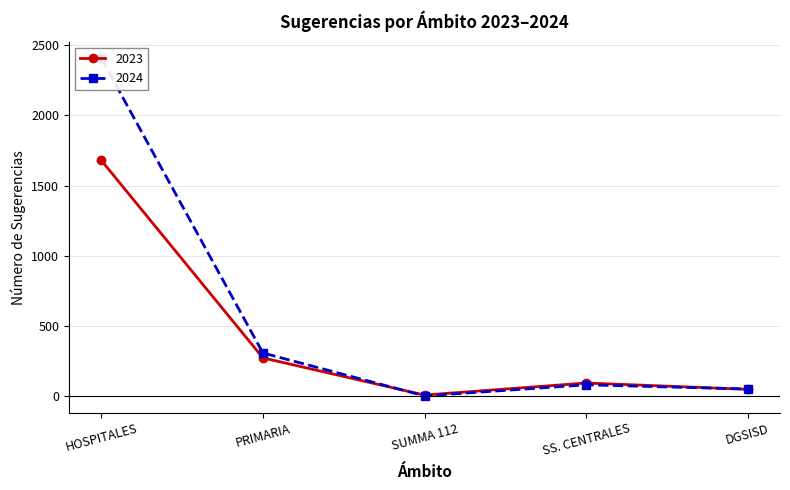

What is the difference between the highest and lowest values at HOSPITALES?

727